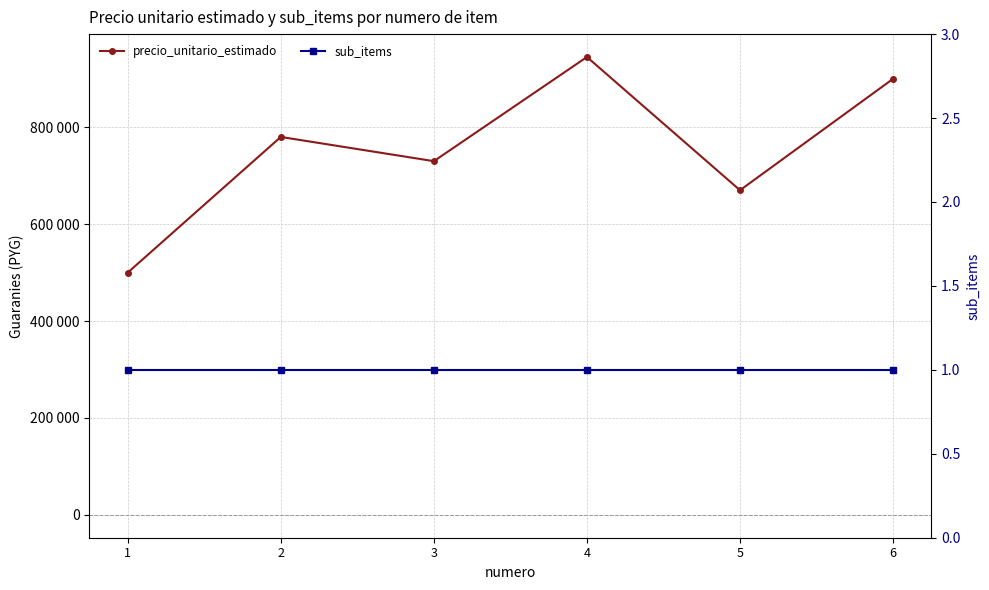

Which series changed the most between 3 and 4?

precio_unitario_estimado